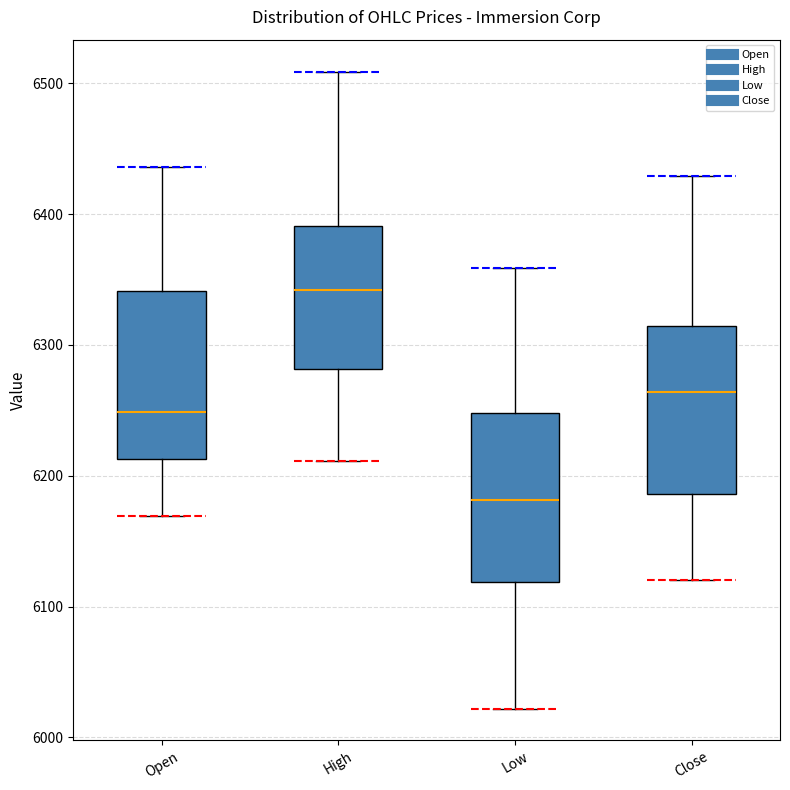

Reading left to right, read every box against the y-axis: the position of its median line, the range the box covers, and the ends of its whiskers. The values are not printed on the chart, so give them approximately, as read against the axis.

Open: median 6250, box 6210 to 6340, whiskers 6170 to 6440
High: median 6340, box 6280 to 6390, whiskers 6210 to 6510
Low: median 6180, box 6120 to 6250, whiskers 6020 to 6360
Close: median 6260, box 6190 to 6310, whiskers 6120 to 6430